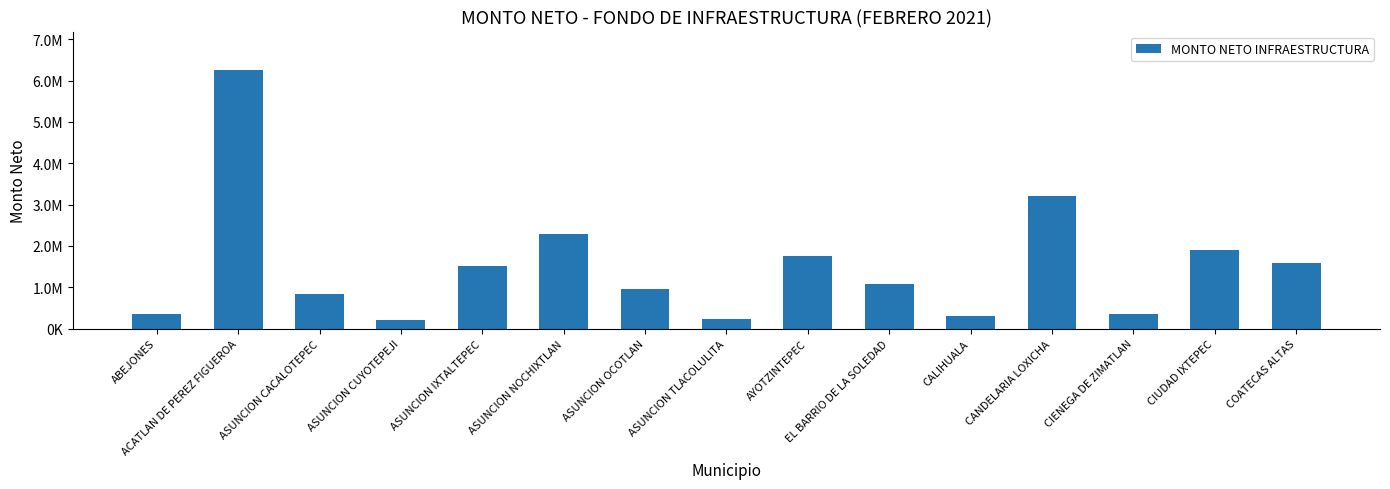

What is the label of the 12th bar from the left?

CANDELARIA LOXICHA